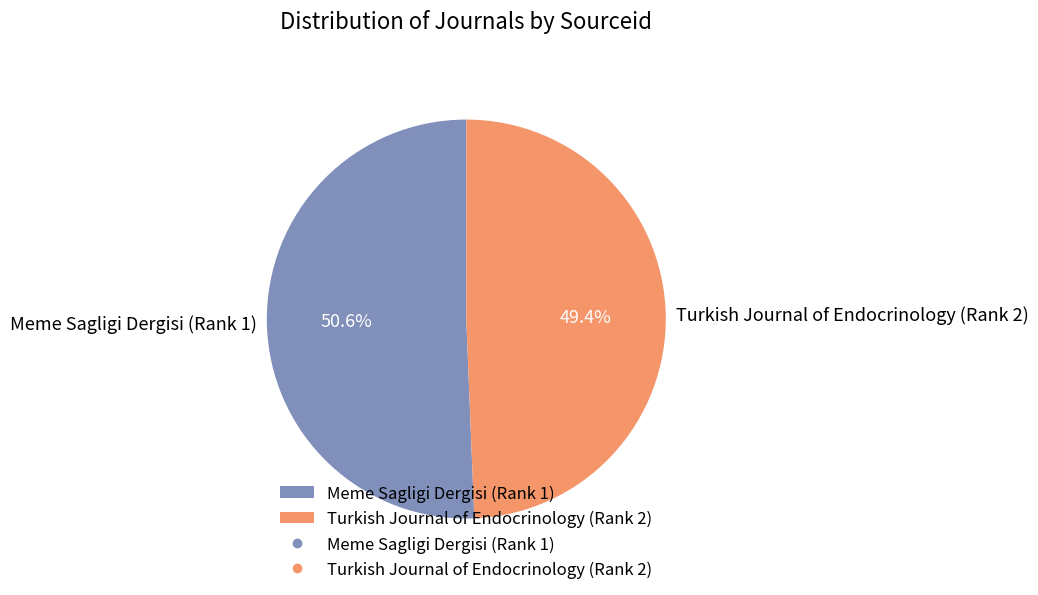

Does Turkish Journal of Endocrinology (Rank 2) account for over 50% of the chart?

No